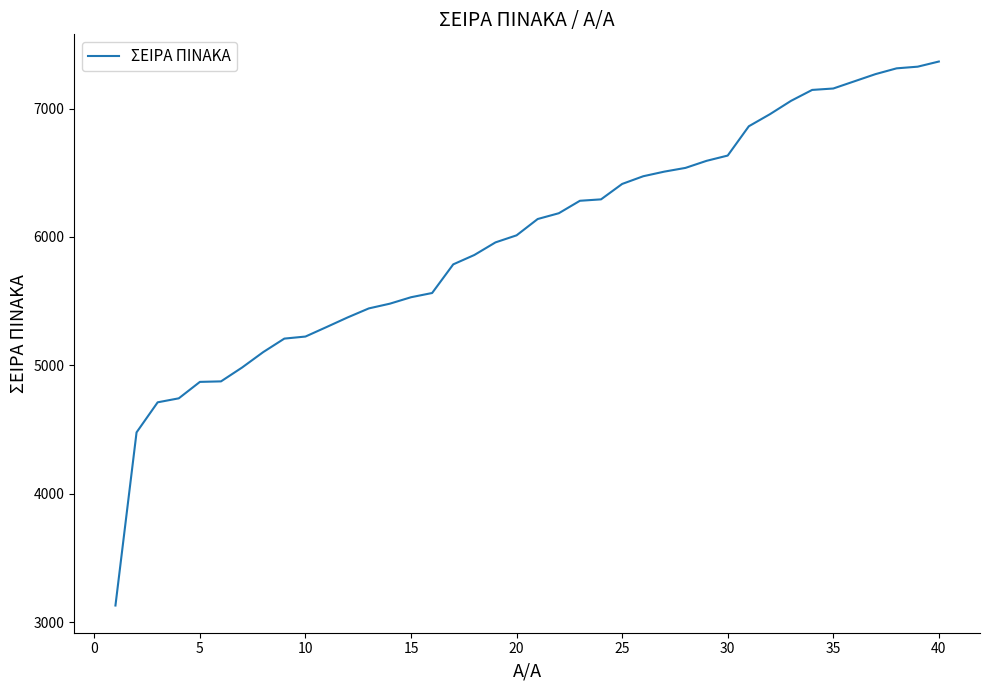

What is the greatest value displayed?

7366